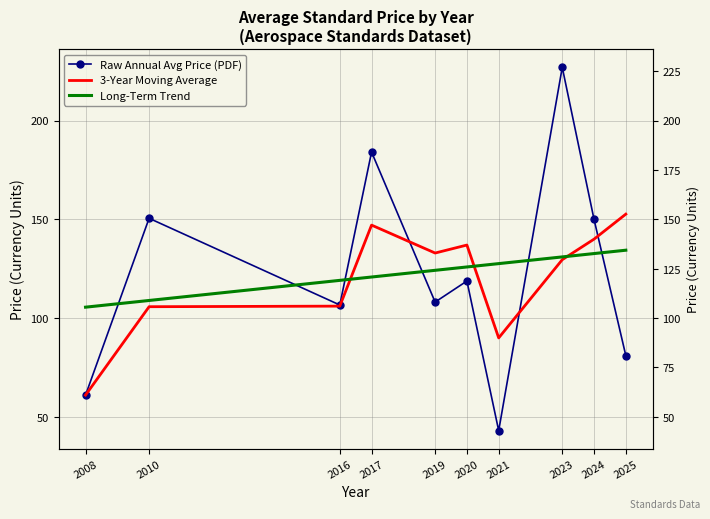

How many interior local valleys does the 3-Year Moving Average series have?

2